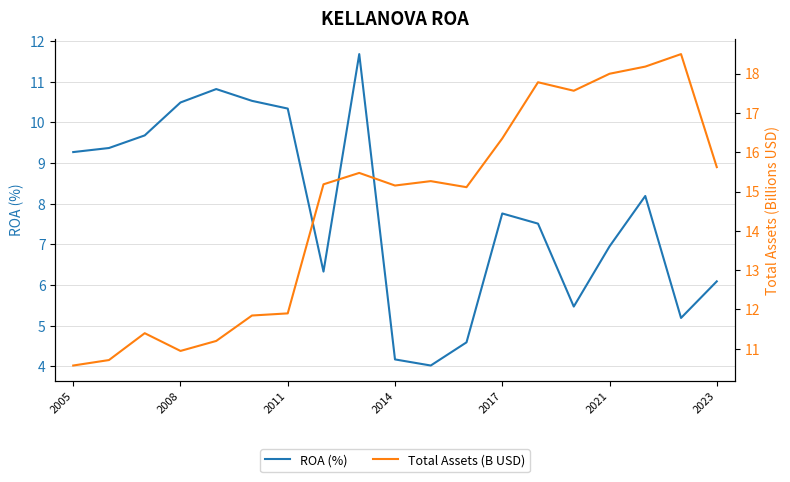

How many categories are shown in the chart?

19